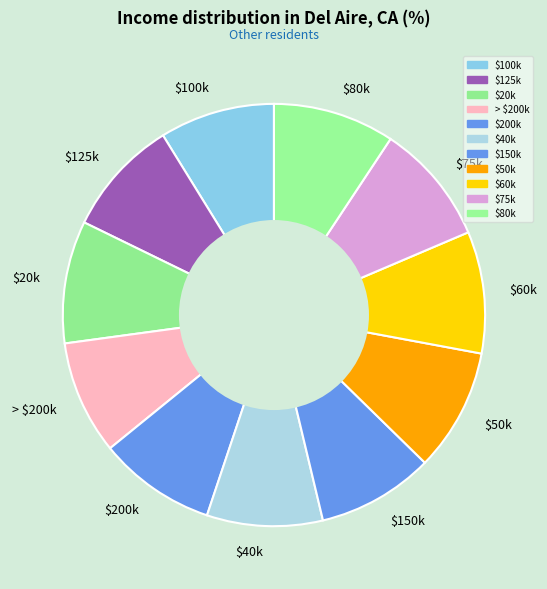

True or false: $150k accounts for 16% of the total.

False